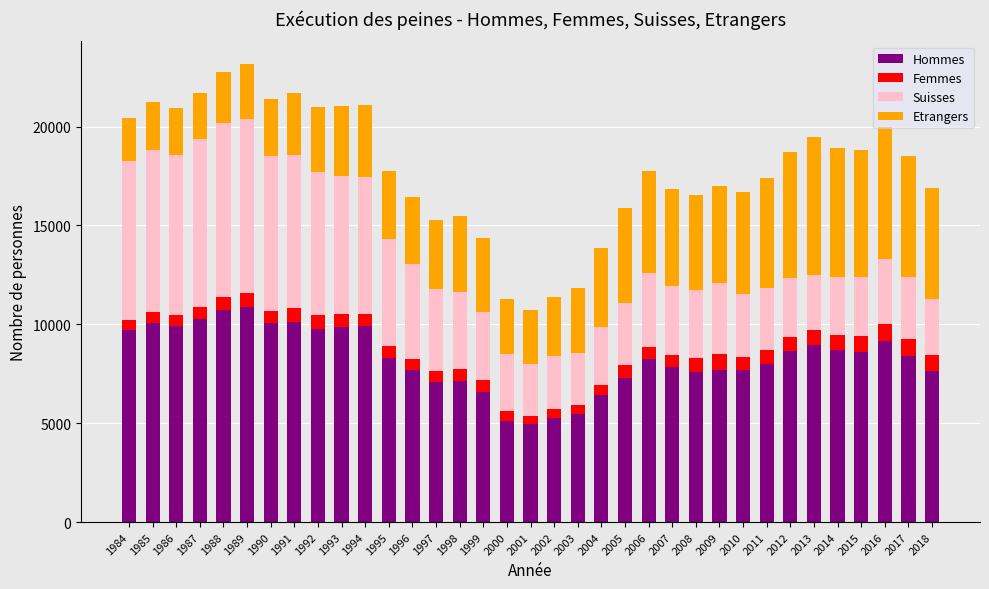

The Hommes series shows 7084 at 1997. True or false?

True